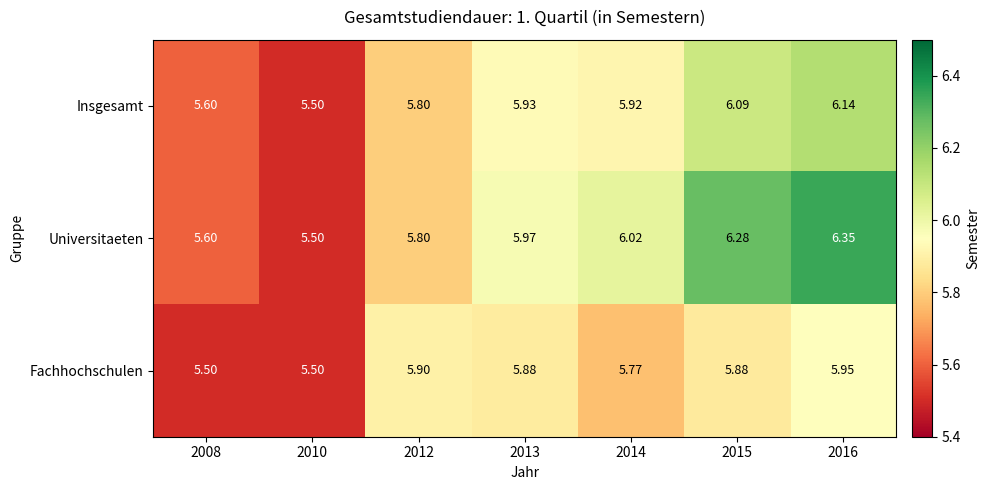

Rank the series by their maximum value, from lowest to highest.

Fachhochschulen, Insgesamt, Universitaeten